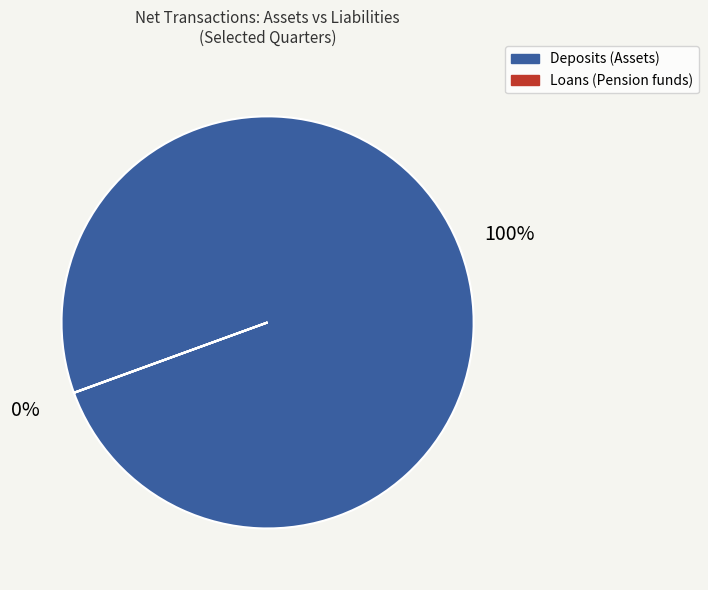

To the nearest percent, what is the average slice percentage?

50%